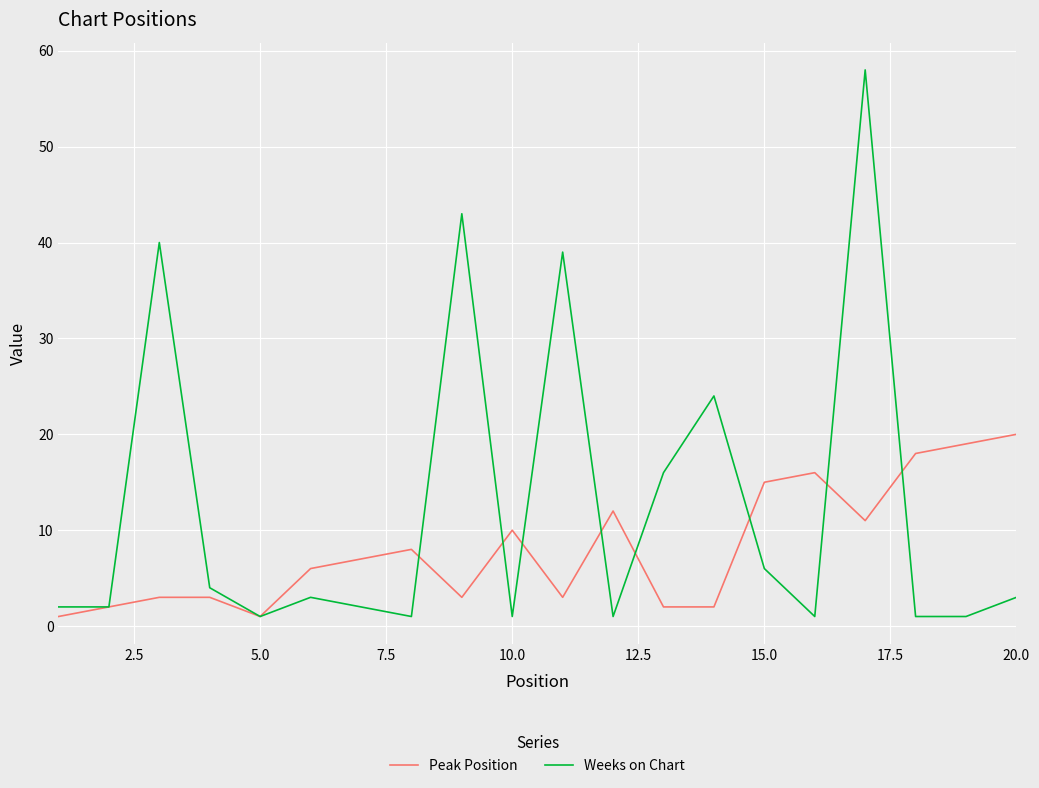

Rank the series by their average value, from lowest to highest.

Peak Position, Weeks on Chart